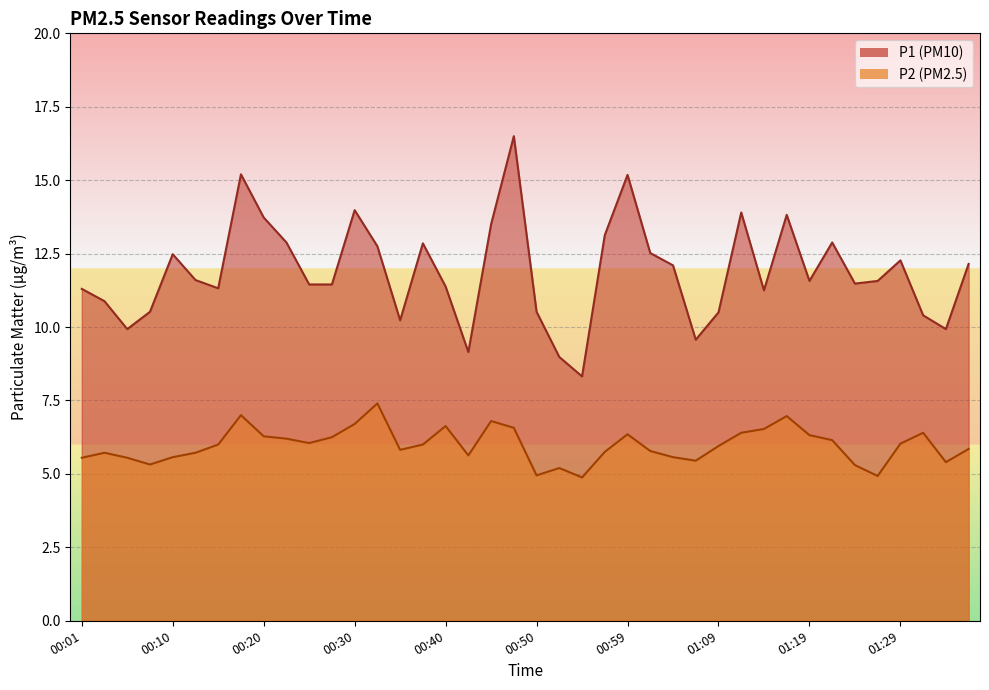

What is the sum of the P2 values at 00:15 and 00:37?

12.0